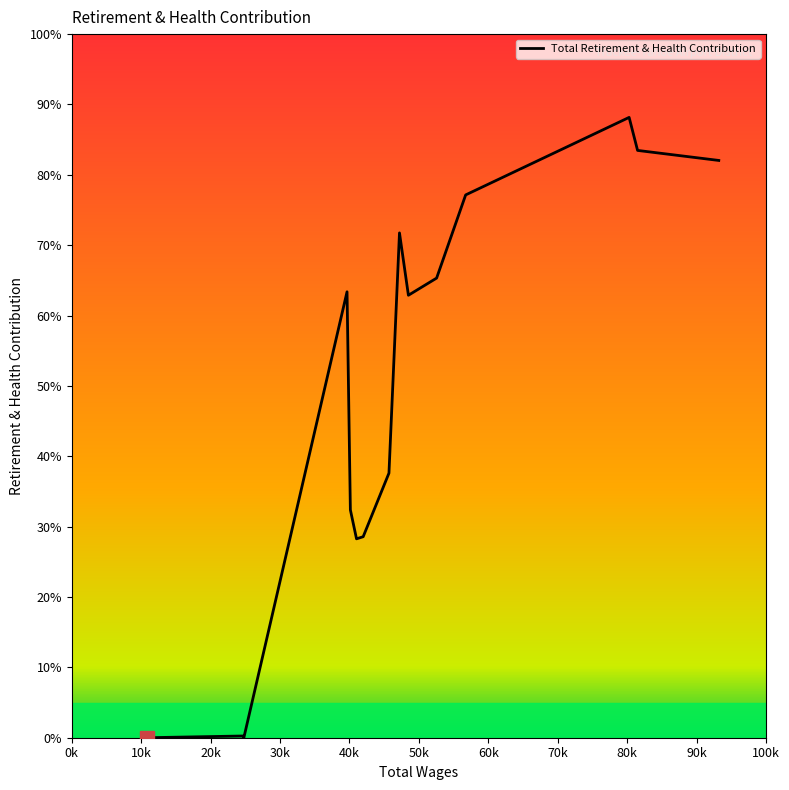

Is this an area chart (filled region under the line)?

No